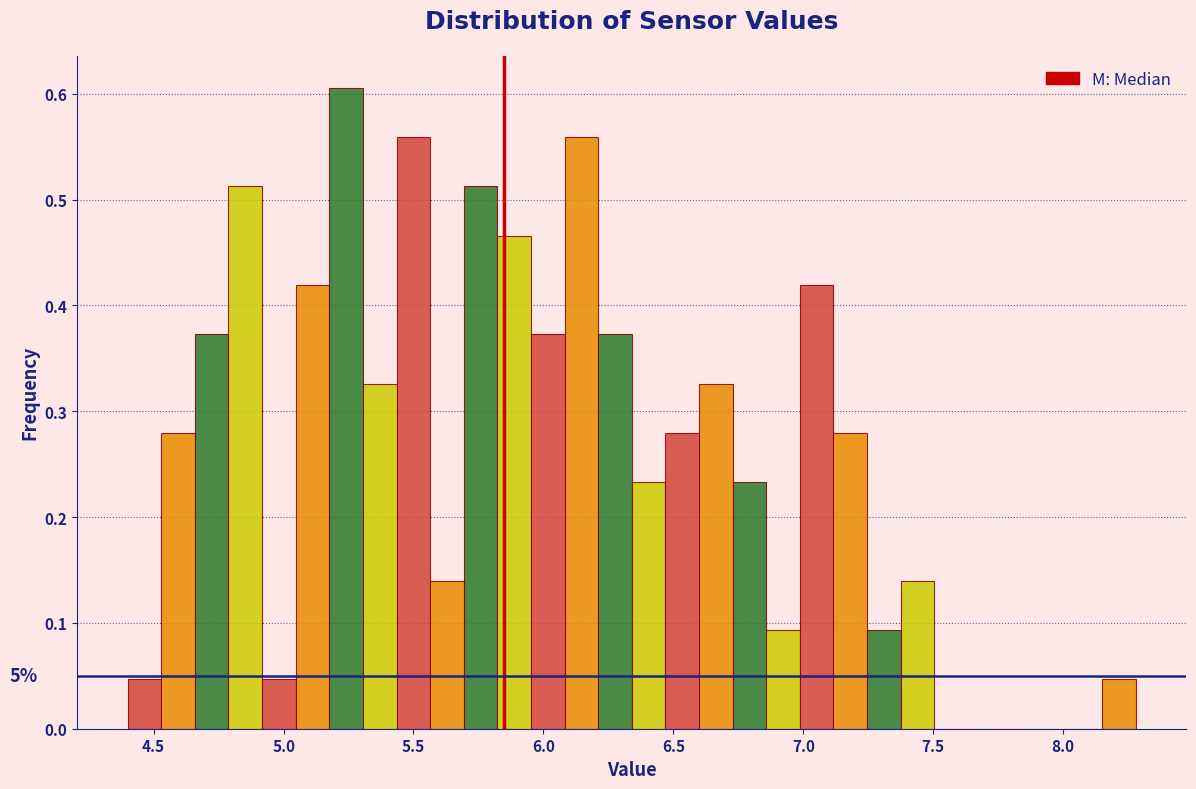

Around what value on the x-axis is the tallest bar? Give the approximate position of its centre, as read against the axis.

5.25